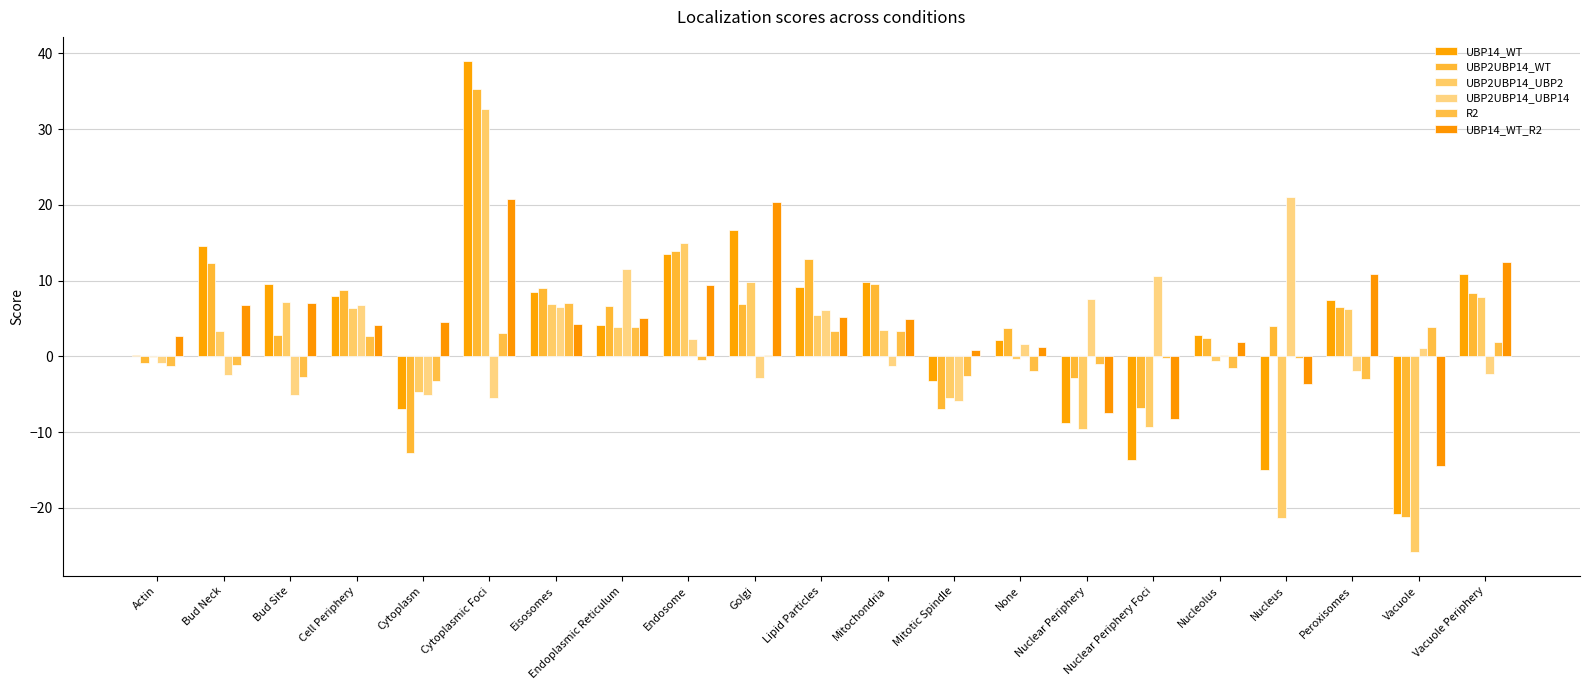

Which series has the largest range (max minus min)?

UBP14_WT